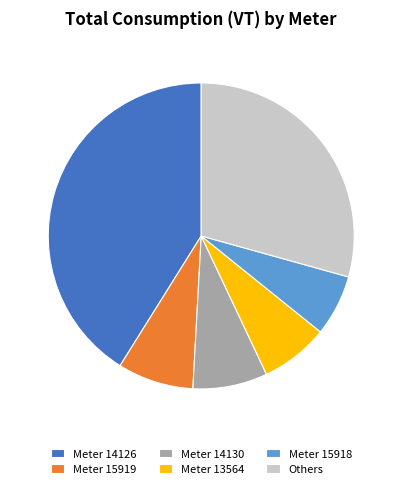

Which slice is the largest?

Meter 14126